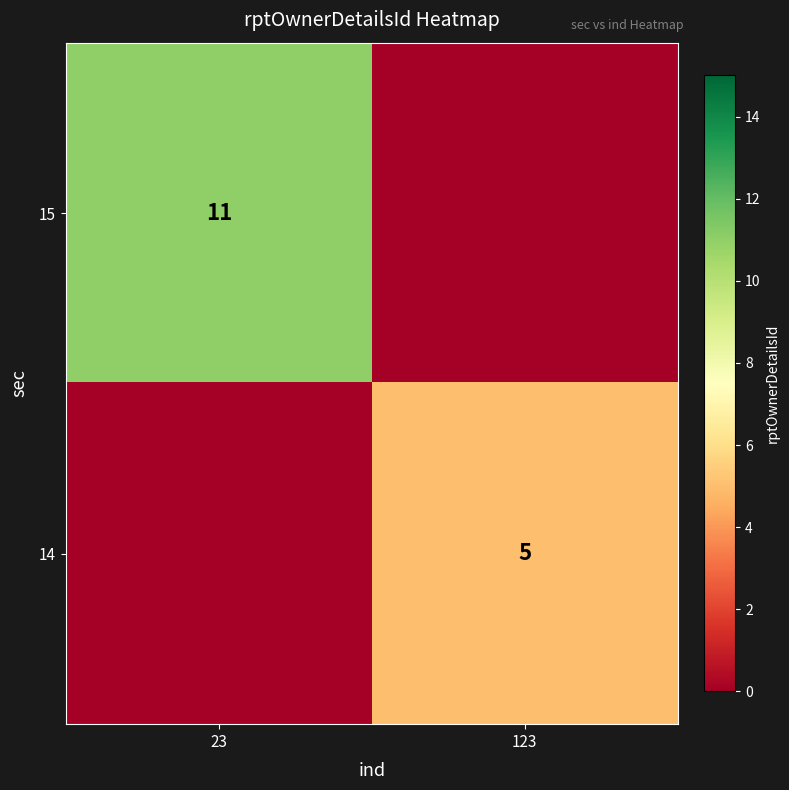

Is it true that 15 equals 7 at 23?

False